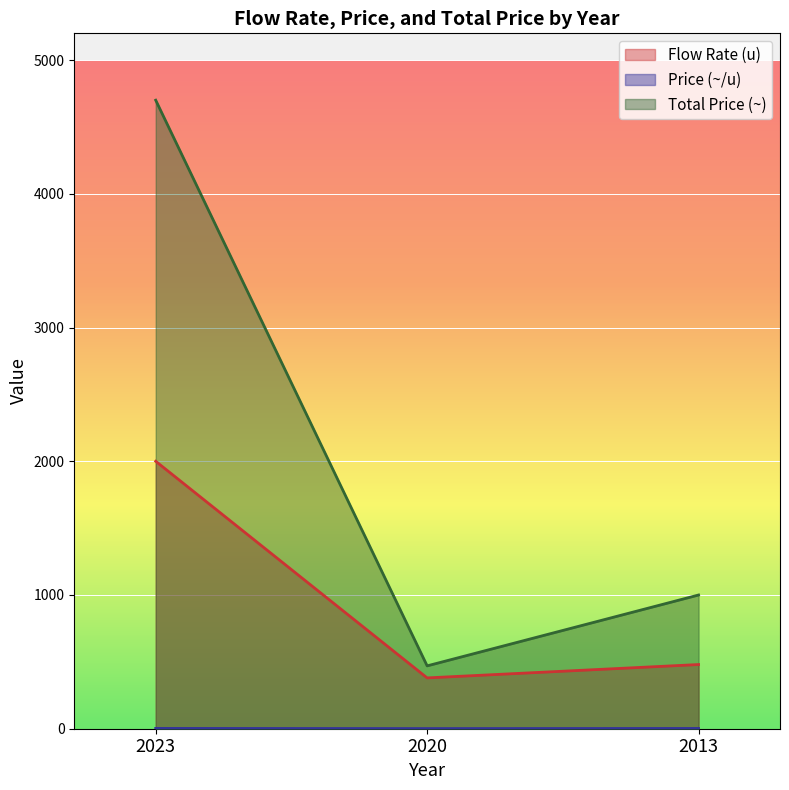

What is the value of the Price (~/u) point at the 1st from the left?

2.4